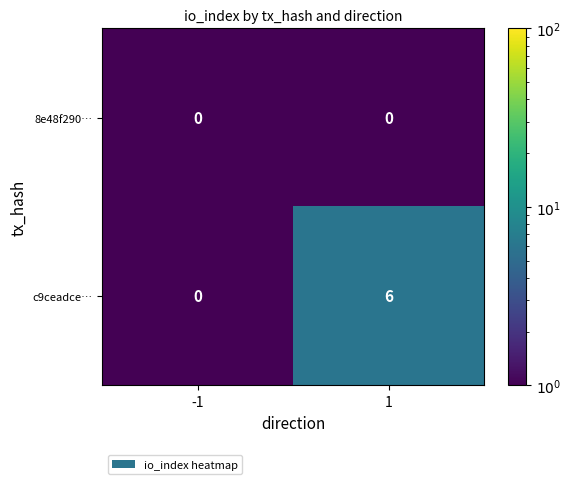

Rank the series at 1 from lowest to highest value.

8e48f290…, c9ceadce…